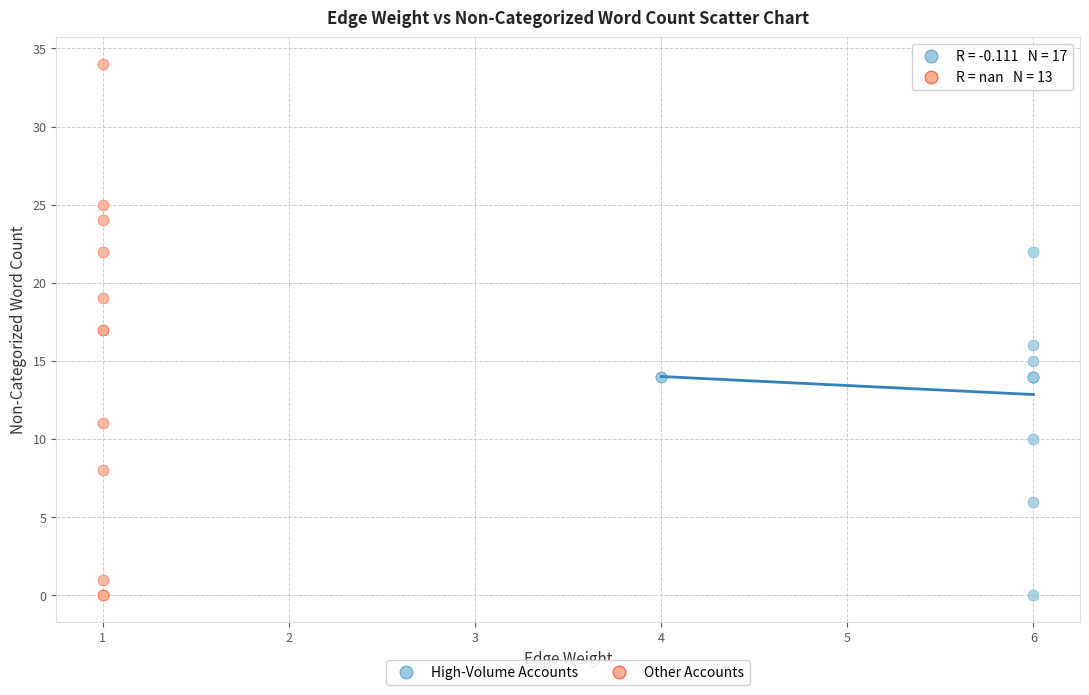

Which series contains the highest Y value?

Other Accounts